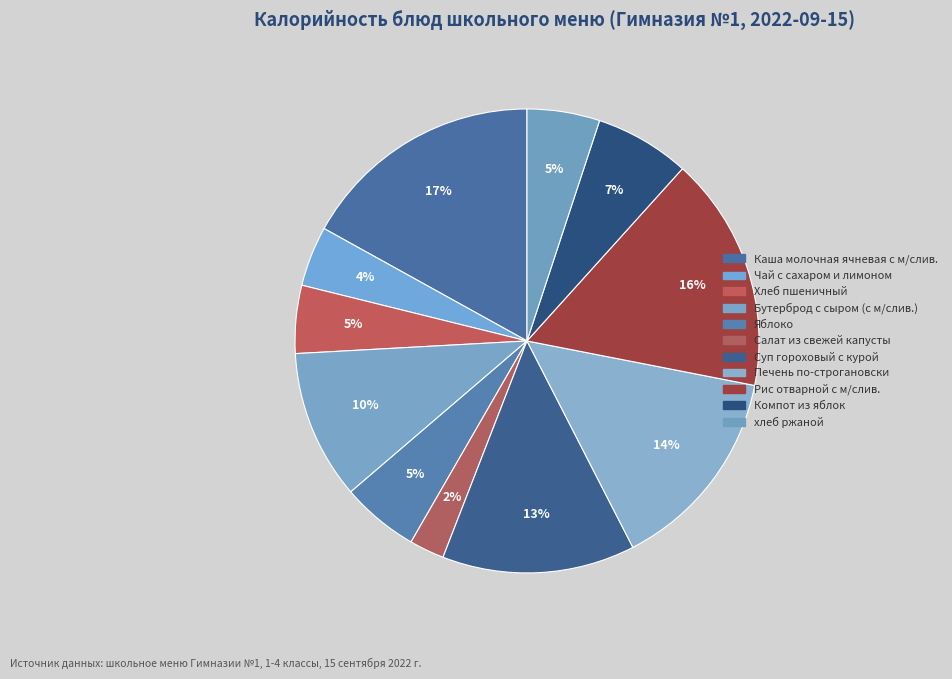

How many slices are in this pie chart?

11